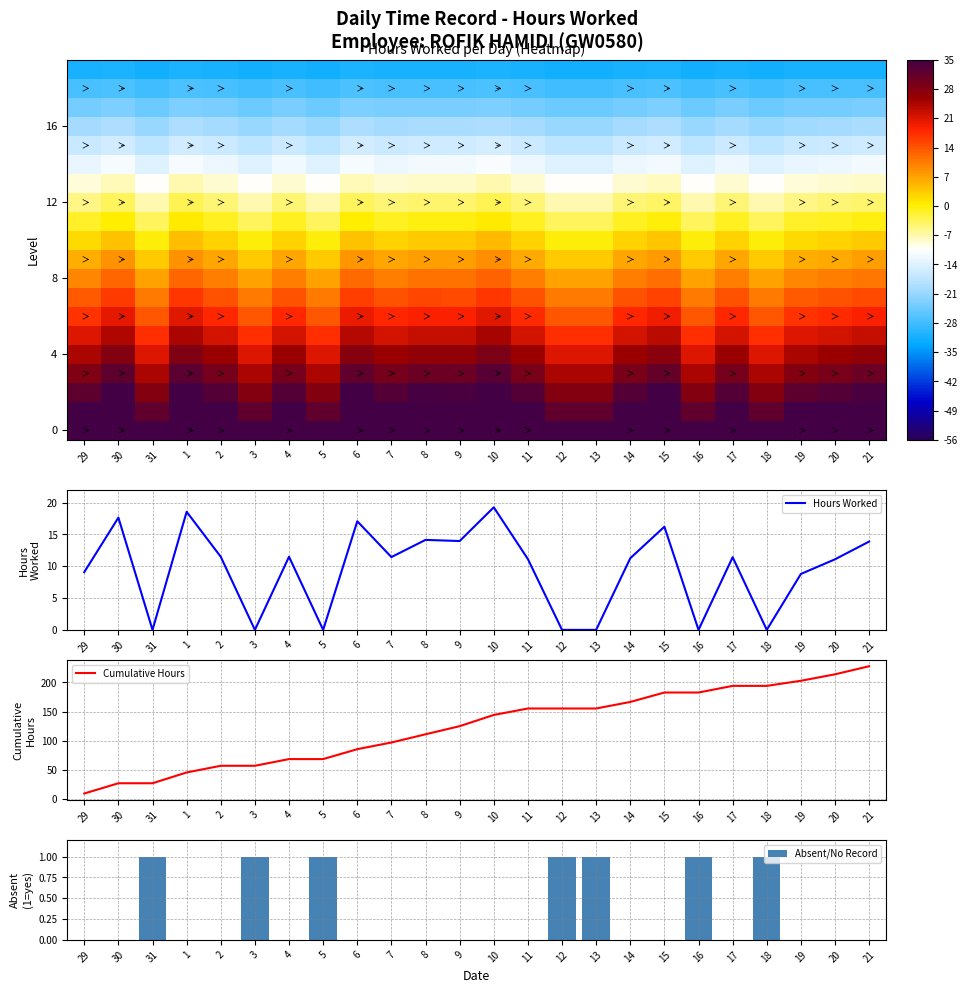

True or false: Hours Worked has a value of 6.5 at 20.

False